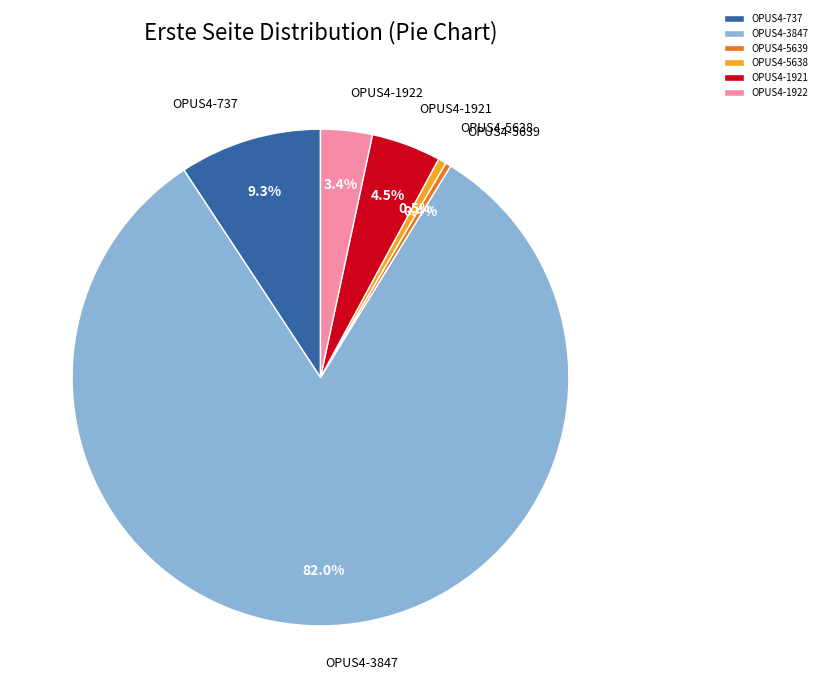

What percentage is the OPUS4-1922 slice, to the nearest percent?

3%